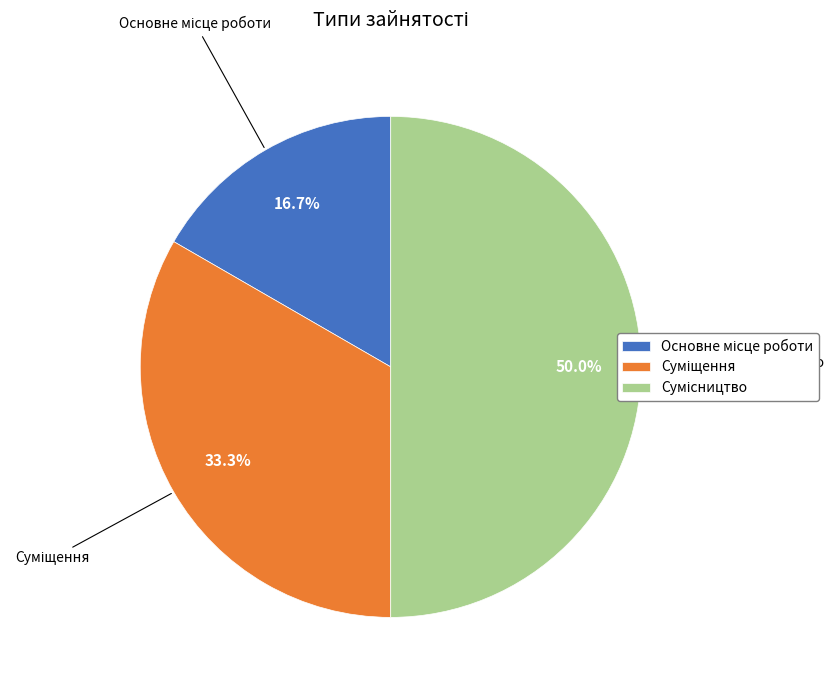

Which category has the smallest portion of the pie?

Основне місце роботи